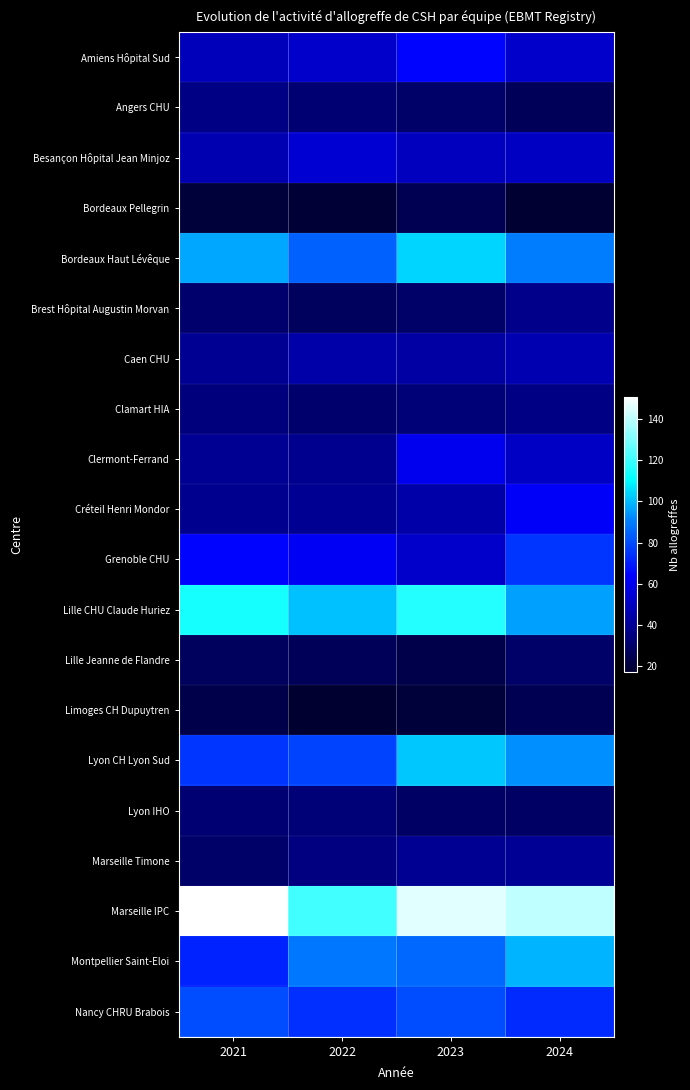

Reading left to right, list all the values displayed in this chart.

Amiens Hôpital Sud: 2021=48	2022=52	2023=65	2024=52
Angers CHU: 2021=36	2022=32	2023=30	2024=26
Besançon Hôpital Jean Minjoz: 2021=46	2022=54	2023=49	2024=50
Bordeaux Pellegrin: 2021=20	2022=19	2023=25	2024=18
Bordeaux Haut Lévêque: 2021=97	2022=84	2023=104	2024=90
Brest Hôpital Augustin Morvan: 2021=31	2022=27	2023=30	2024=37
Caen CHU: 2021=39	2022=44	2023=43	2024=46
Clamart HIA: 2021=34	2022=31	2023=33	2024=36
Clermont-Ferrand: 2021=39	2022=38	2023=60	2024=51
Créteil Henri Mondor: 2021=38	2022=39	2023=44	2024=63
Grenoble CHU: 2021=65	2022=62	2023=52	2024=75
Lille CHU Claude Huriez: 2021=114	2022=101	2023=116	2024=96
Lille Jeanne de Flandre: 2021=27	2022=26	2023=23	2024=30
Limoges CH Dupuytren: 2021=23	2022=17	2023=20	2024=25
Lyon CH Lyon Sud: 2021=75	2022=78	2023=102	2024=93
Lyon IHO: 2021=32	2022=33	2023=29	2024=29
Marseille Timone: 2021=30	2022=35	2023=39	2024=40
Marseille IPC: 2021=151	2022=121	2023=146	2024=141
Montpellier Saint-Eloi: 2021=71	2022=89	2023=86	2024=99
Nancy CHRU Brabois: 2021=80	2022=74	2023=80	2024=73